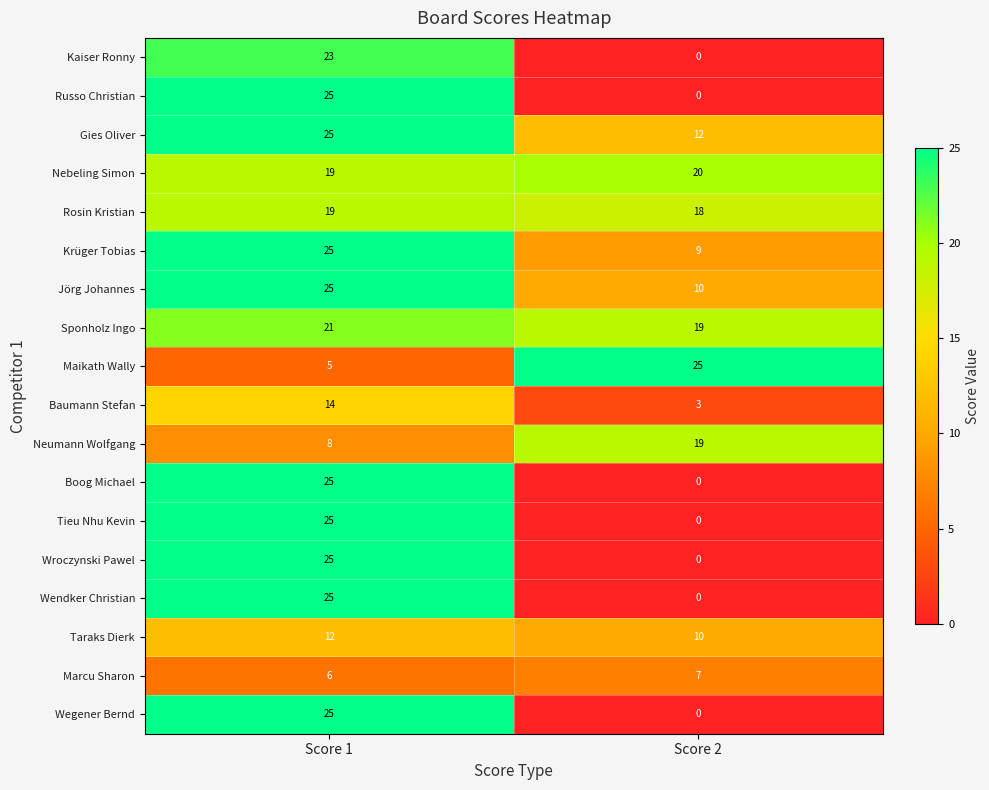

What is the sum of all Wegener Bernd values?

25